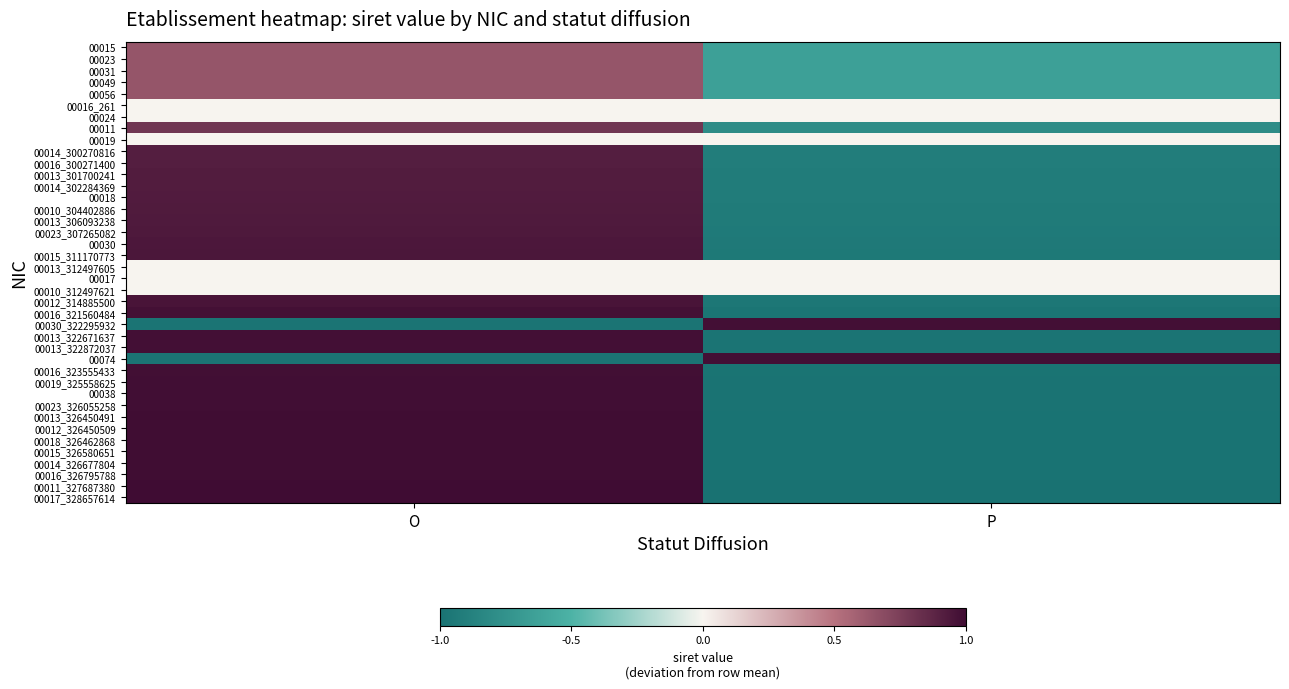

Which has a higher value, O or P?

O